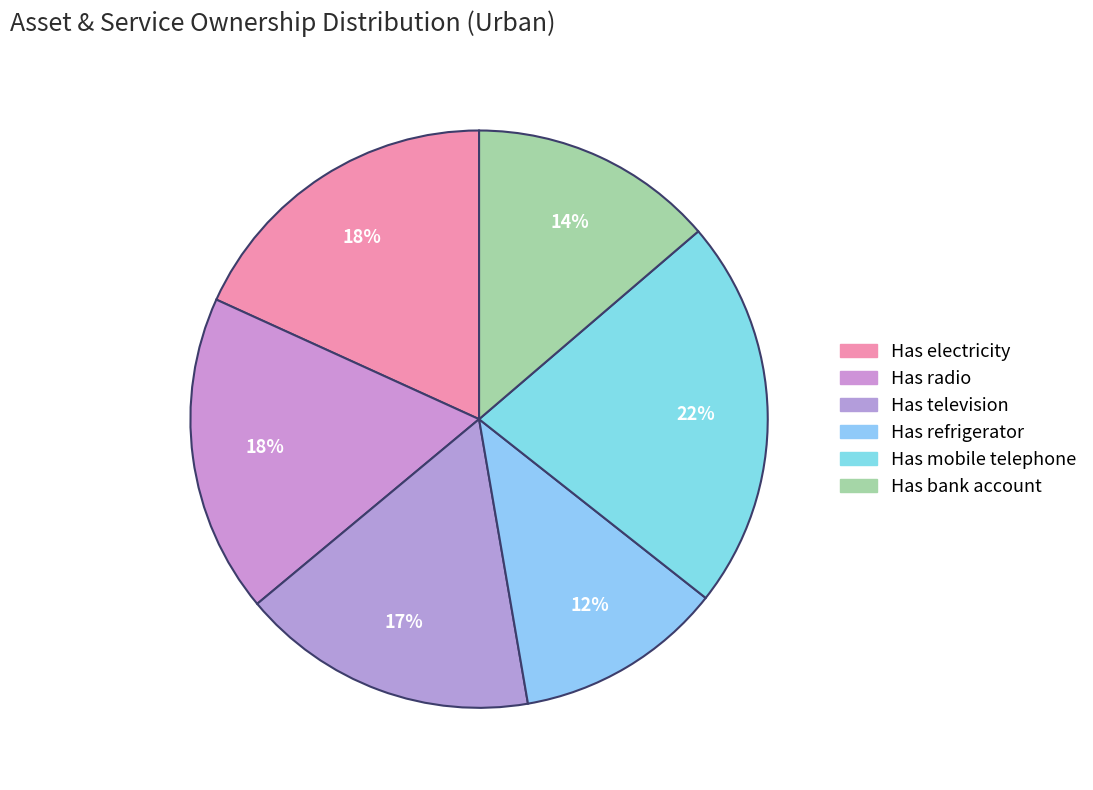

Which category has the biggest portion of the pie?

Has mobile telephone